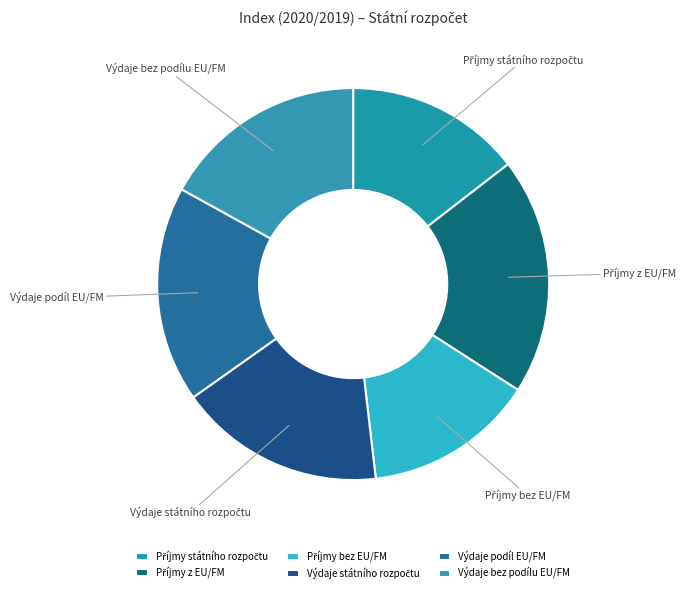

Does any single category account for the majority?

No